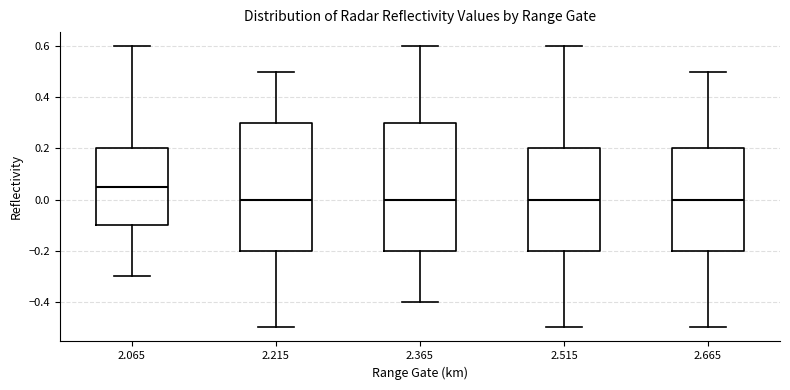

Reading left to right, transcribe this box plot: for each box, give where its median line is, the range the box spans, and where its two whiskers end, as read against the y-axis. The values are not printed on the chart, so give them approximately, as read against the axis.

2.065: median 0.06, box -0.10 to 0.20, whiskers -0.30 to 0.60
2.215: median 0.00, box -0.20 to 0.30, whiskers -0.50 to 0.50
2.365: median 0.00, box -0.20 to 0.30, whiskers -0.40 to 0.60
2.515: median 0.00, box -0.20 to 0.20, whiskers -0.50 to 0.60
2.665: median 0.00, box -0.20 to 0.20, whiskers -0.50 to 0.50